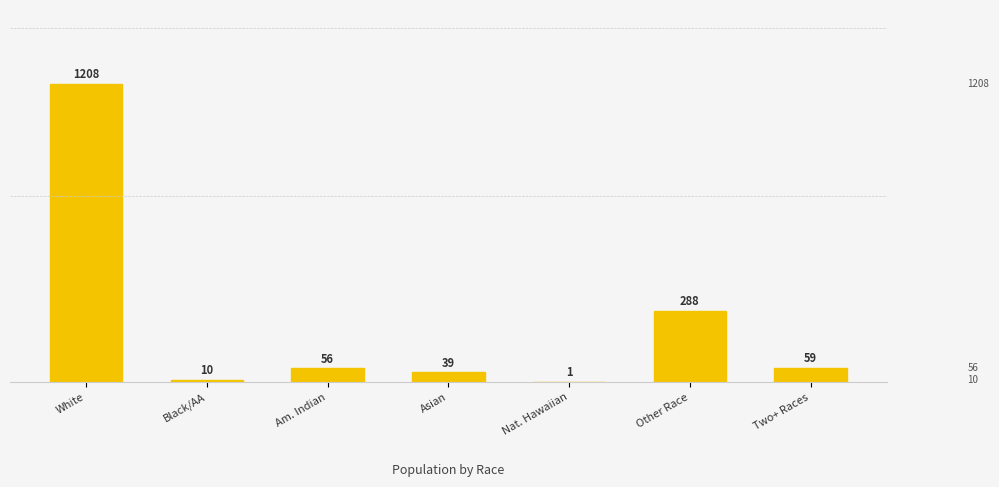

True or false: the data shows 40 at Two+ Races.

False